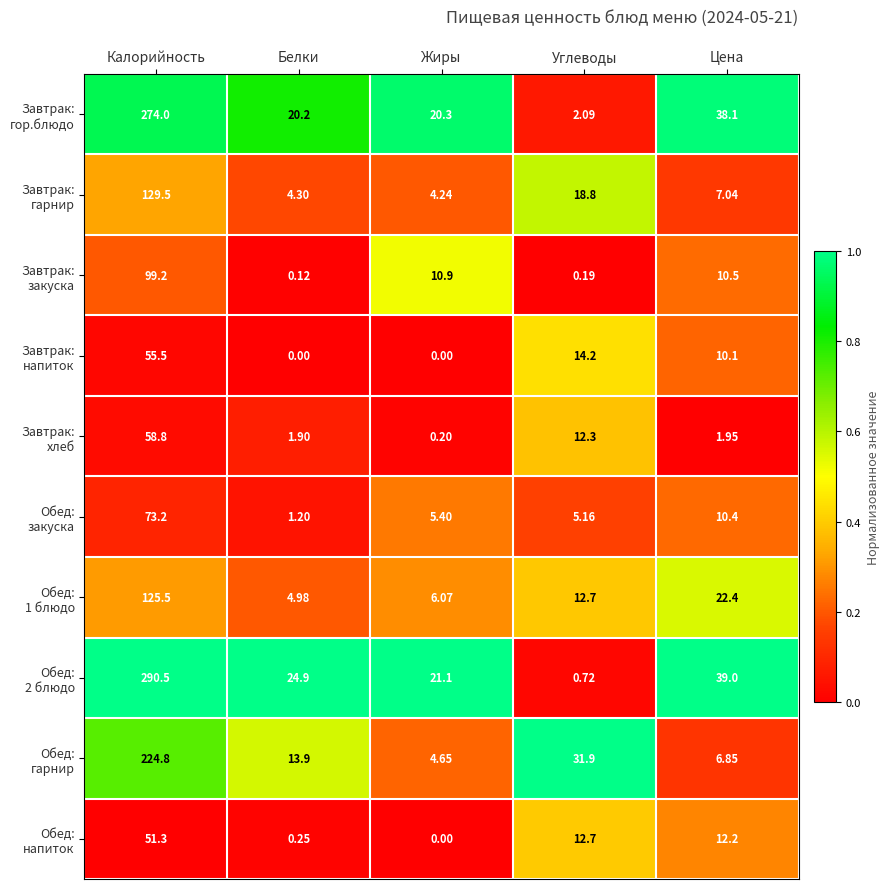

At which category is the sum across all series the highest?

Калорийность